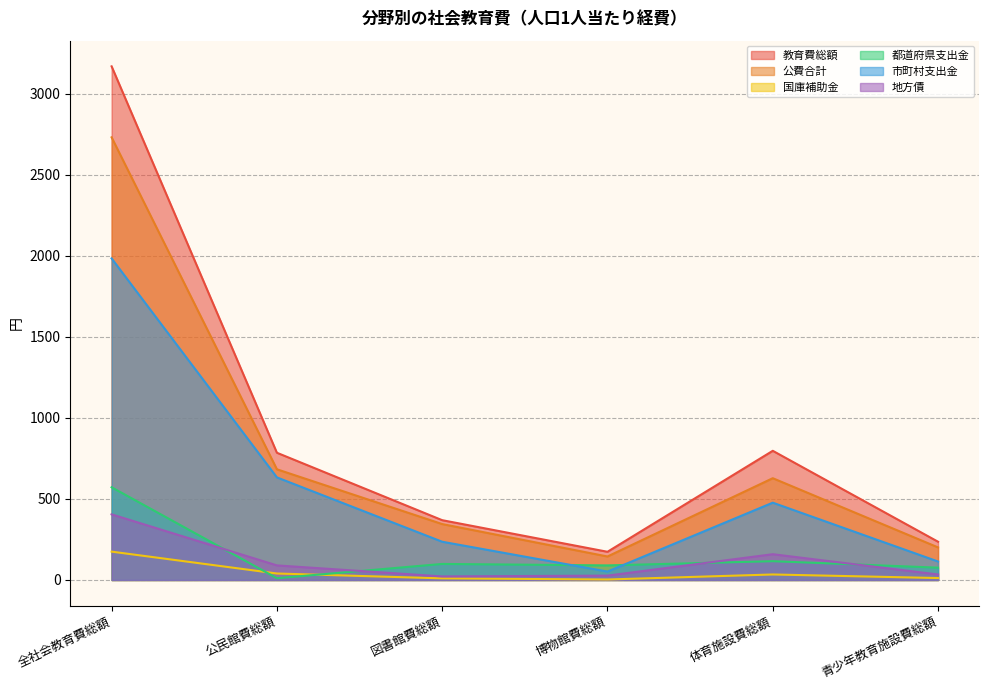

What position from the left is 全社会教育費総額?

1